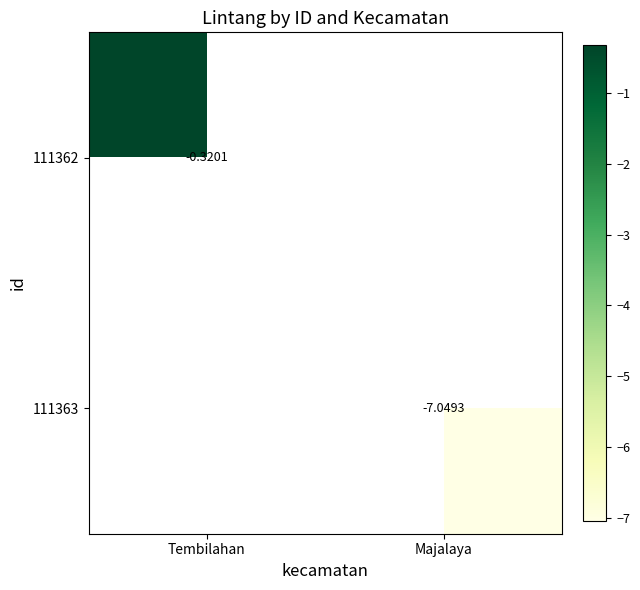

Is the value of 111363 at Majalaya greater than the value of 111362 at Tembilahan?

No